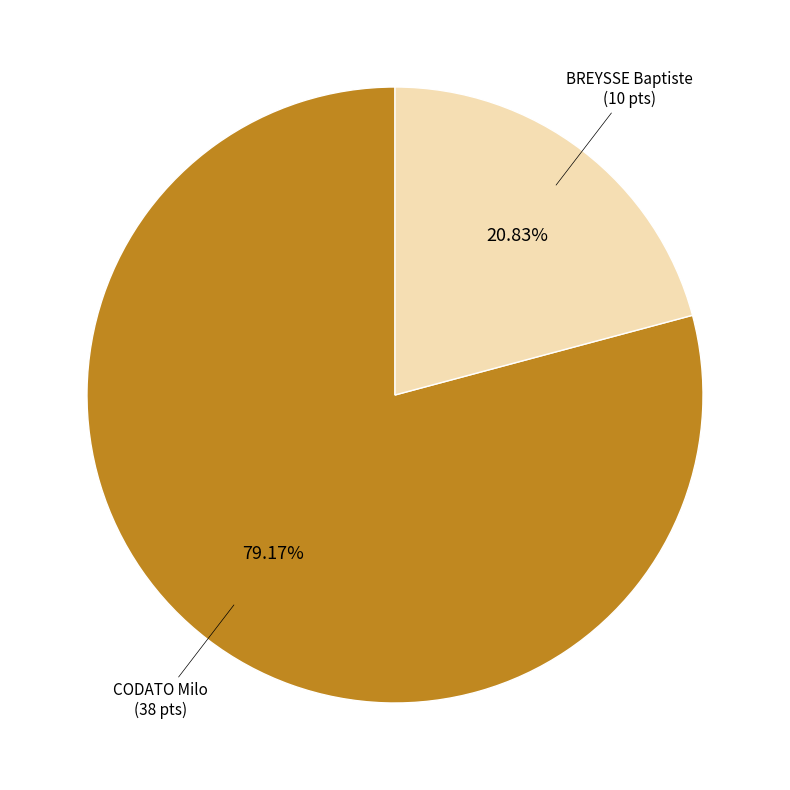

Which category has the biggest portion of the pie?

CODATO Milo